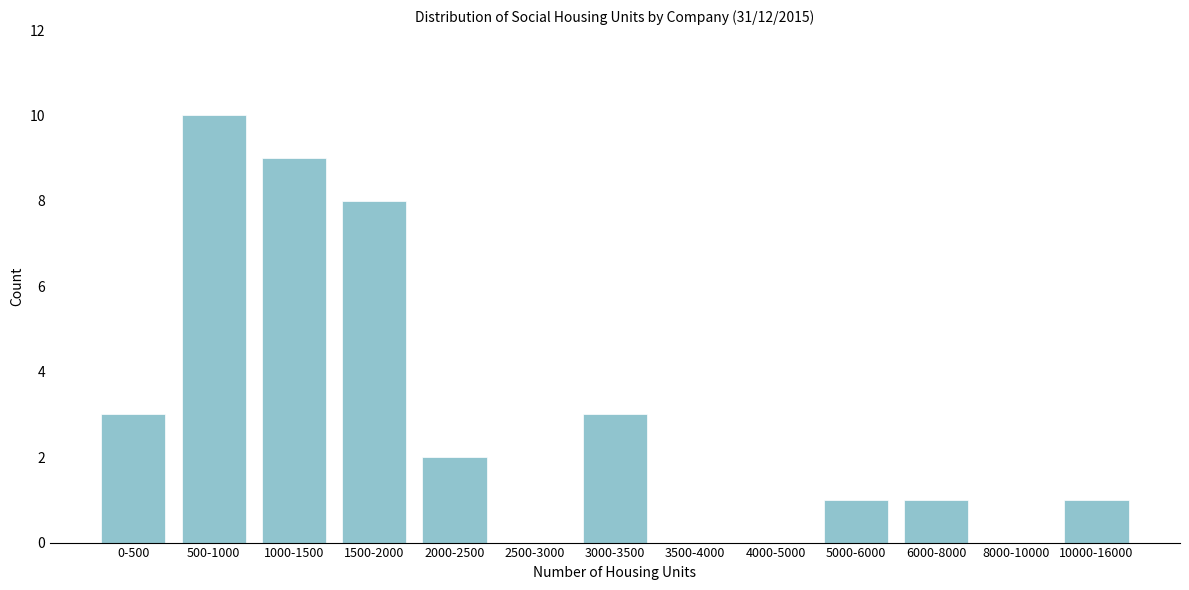

Reading left to right, what are all the values shown in this chart?

0-500=3	500-1000=10	1000-1500=9	1500-2000=8	2000-2500=2	2500-3000=0	3000-3500=3	3500-4000=0	4000-5000=0	5000-6000=1	6000-8000=1	8000-10000=0	10000-16000=1